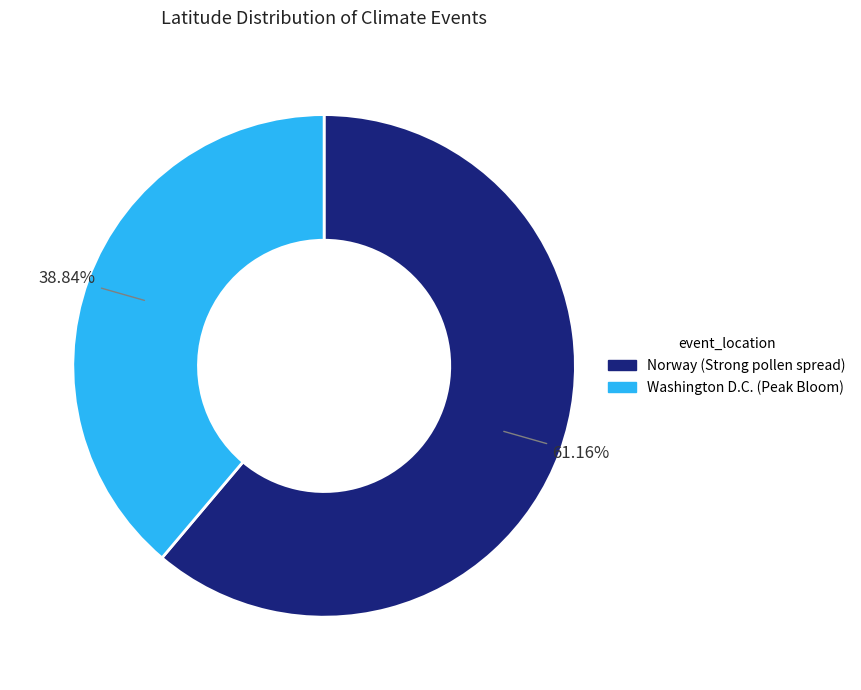

How much of the chart is everything except Washington D.C. (Peak Bloom)?

61.2%